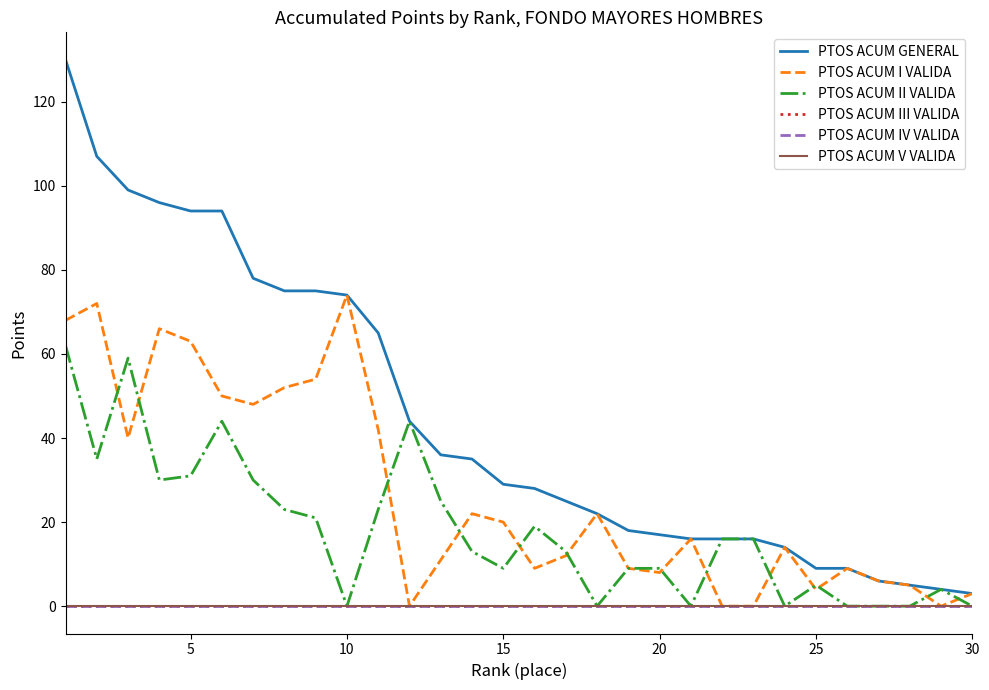

What is the maximum value shown in the chart?

130